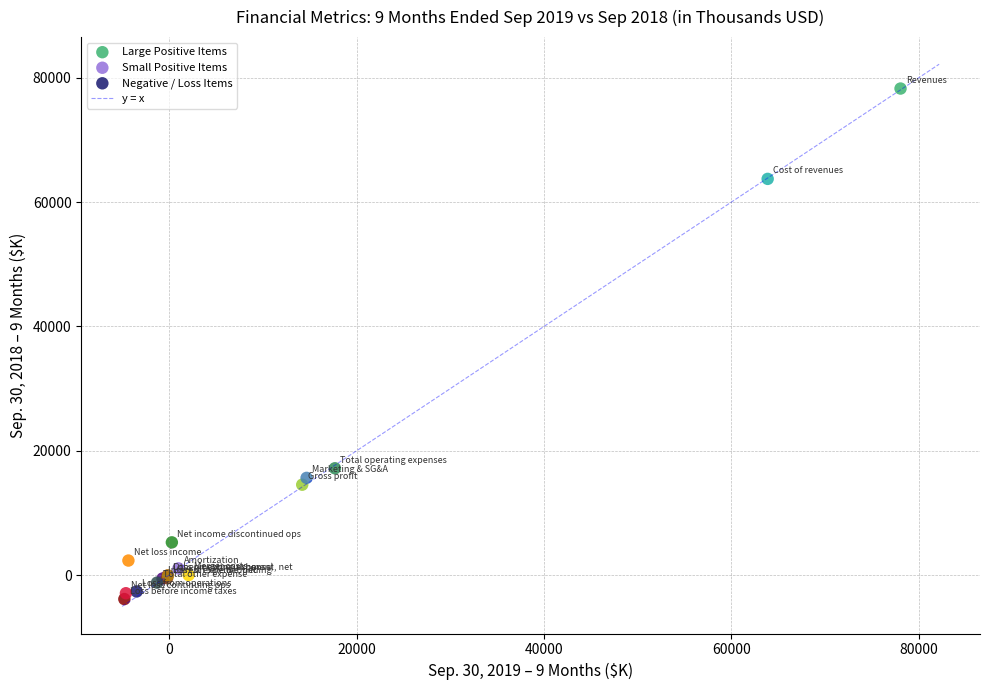

Which series has the widest spread of Y values?

Large Positive Items